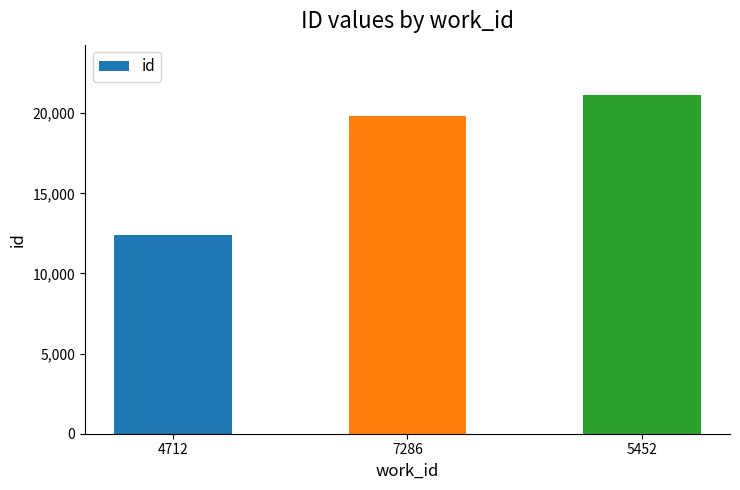

The chart shows a value of 4628 at 5452. True or false?

False